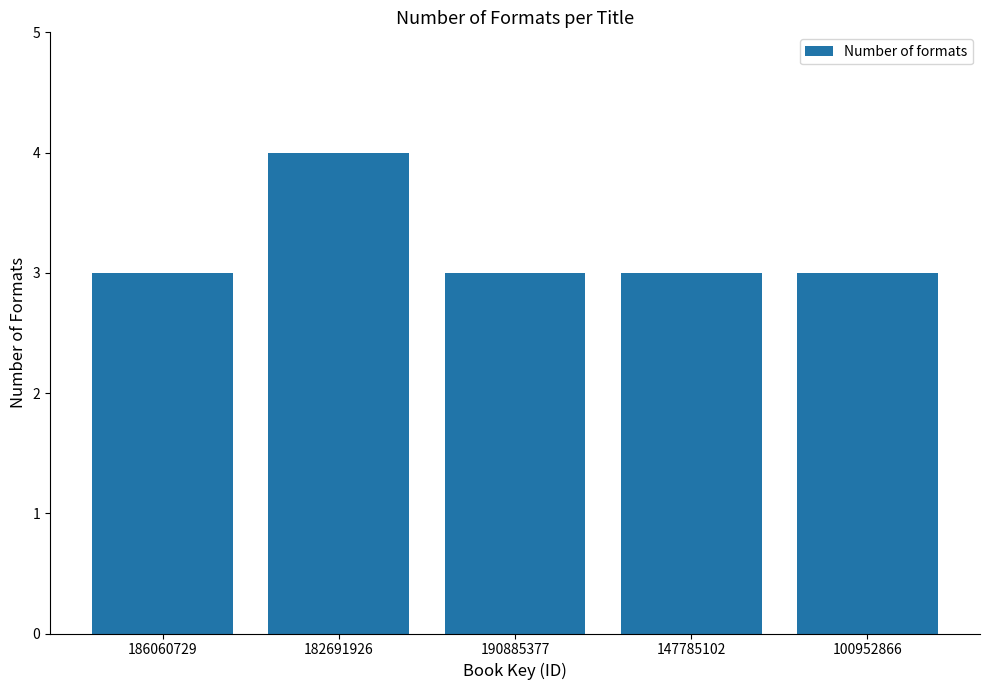

What is the label of the 2nd bar from the left?

182691926